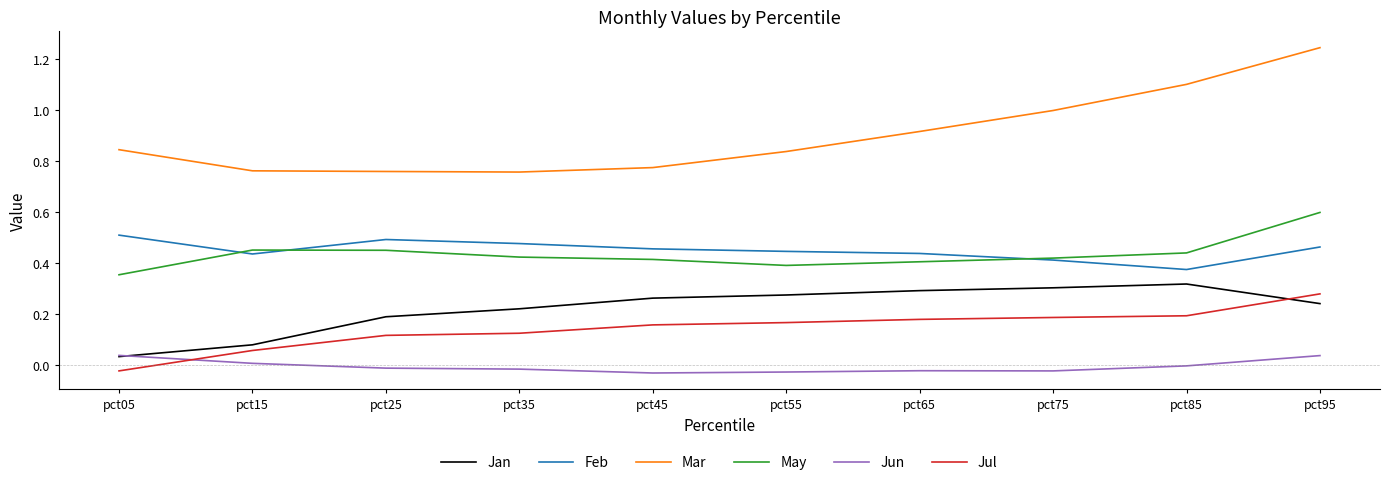

Which label corresponds to the largest value in the chart?

pct95